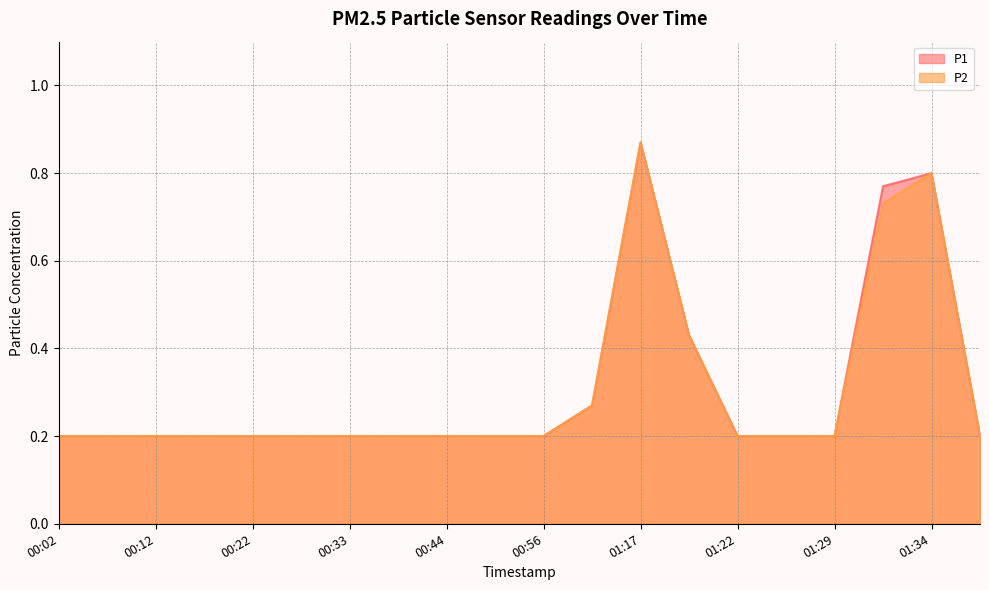

At how many categories does at least one series exceed 0?

20